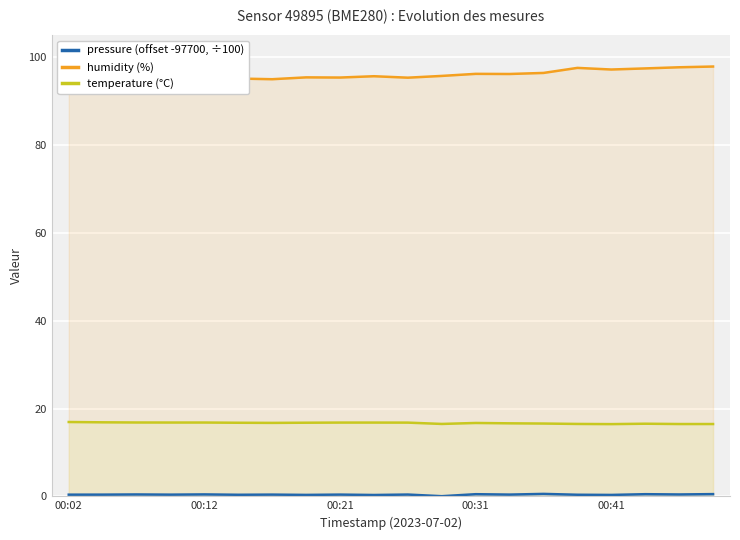

What is the value of the temperature (°C) point at the 7th from the left?

16.7